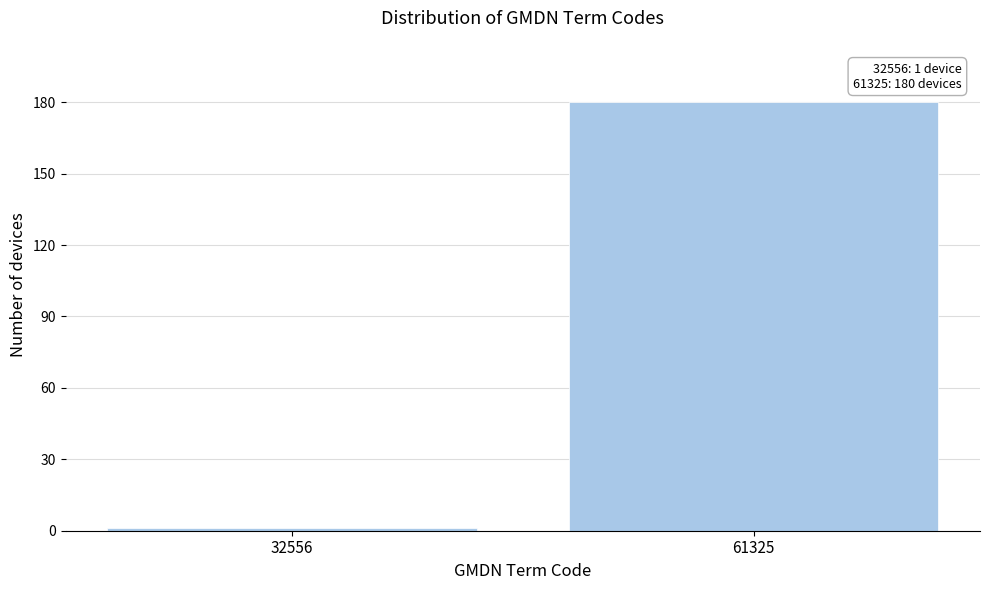

Reading right to left, transcribe all the data shown in this chart.

61325=180	32556=1